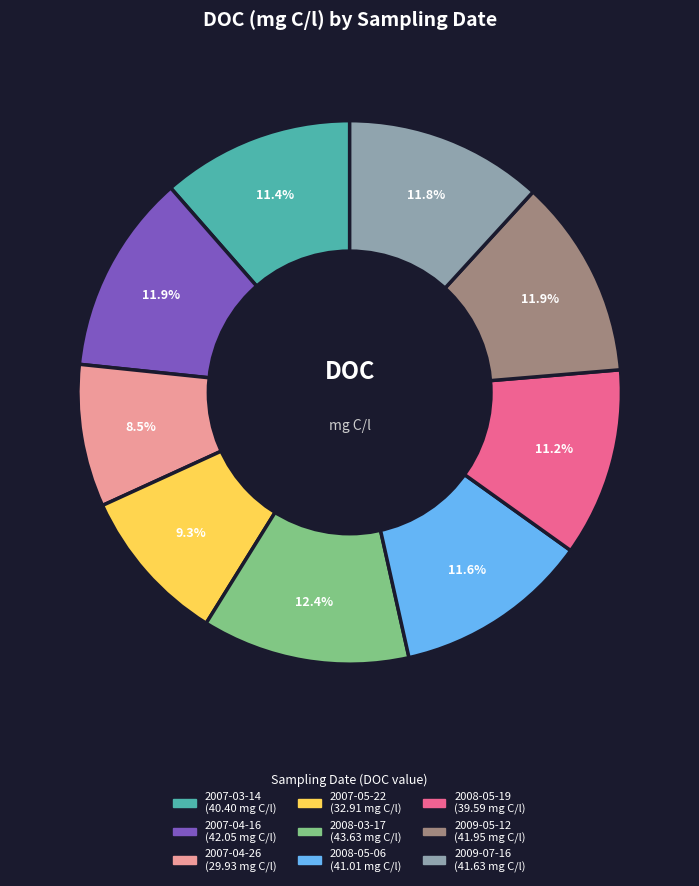

Does 2009-05-12 account for over 50% of the chart?

No